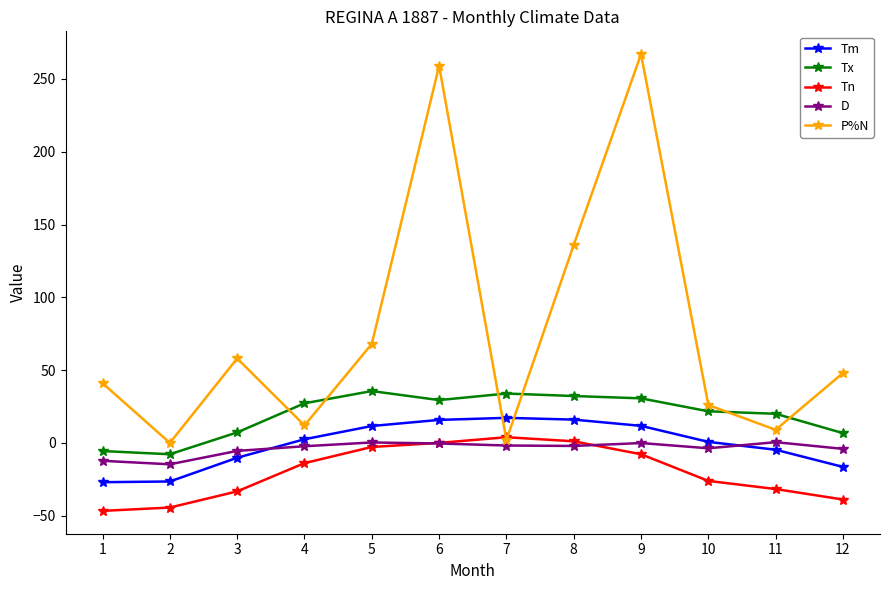

The D series shows -2.1 at 8. True or false?

True